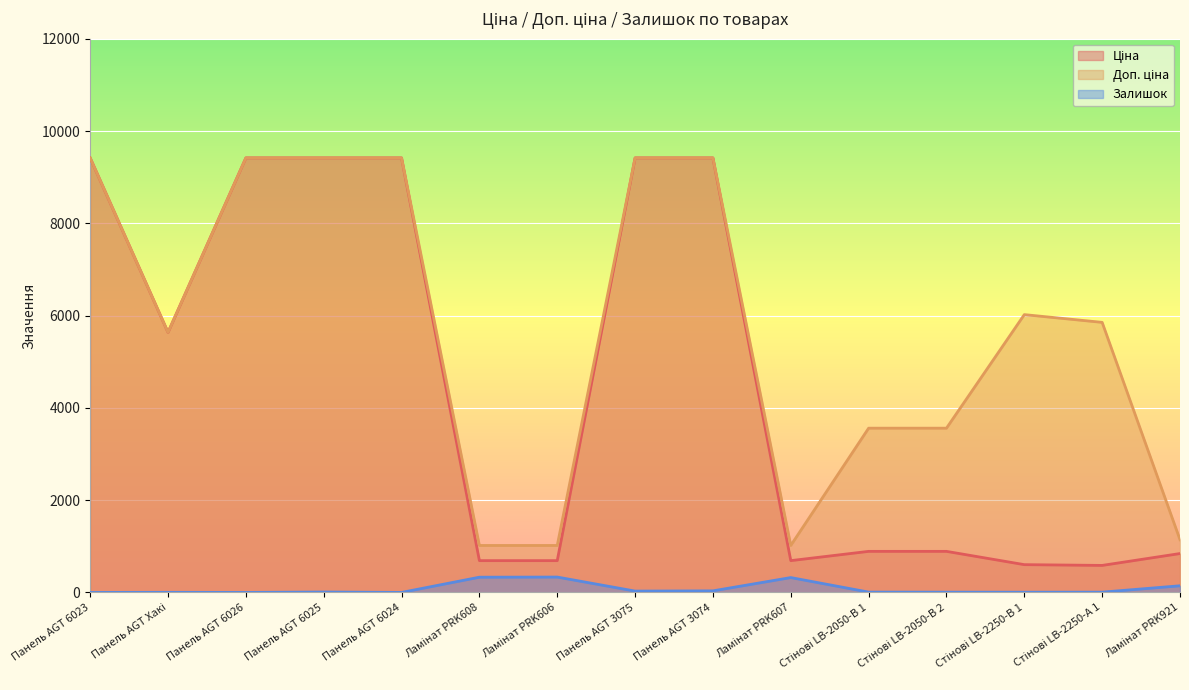

At which label is Залишок closest to 166?

Ламінат PRK921